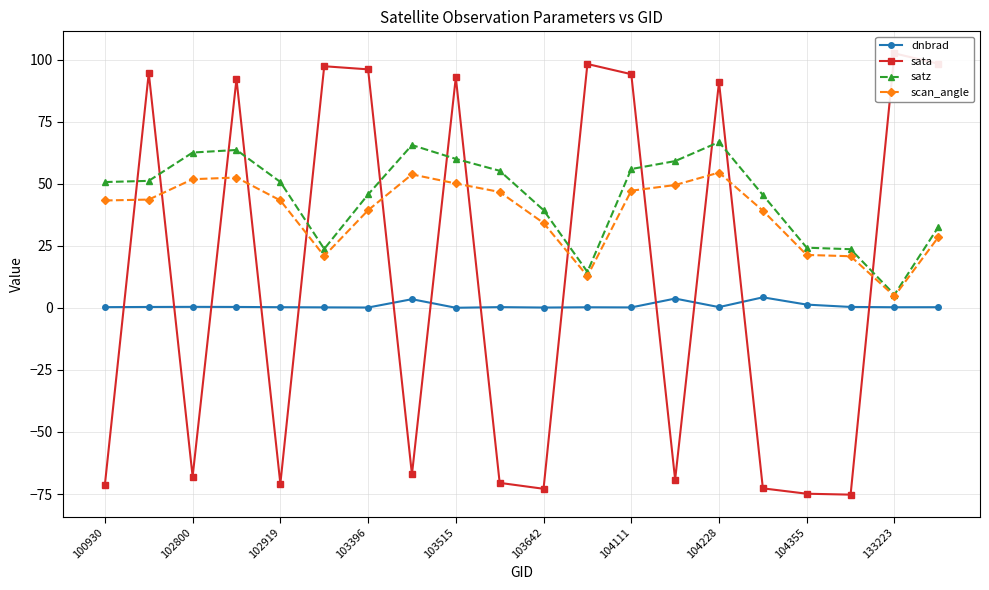

What is the highest value of the dnbrad series?

4.2